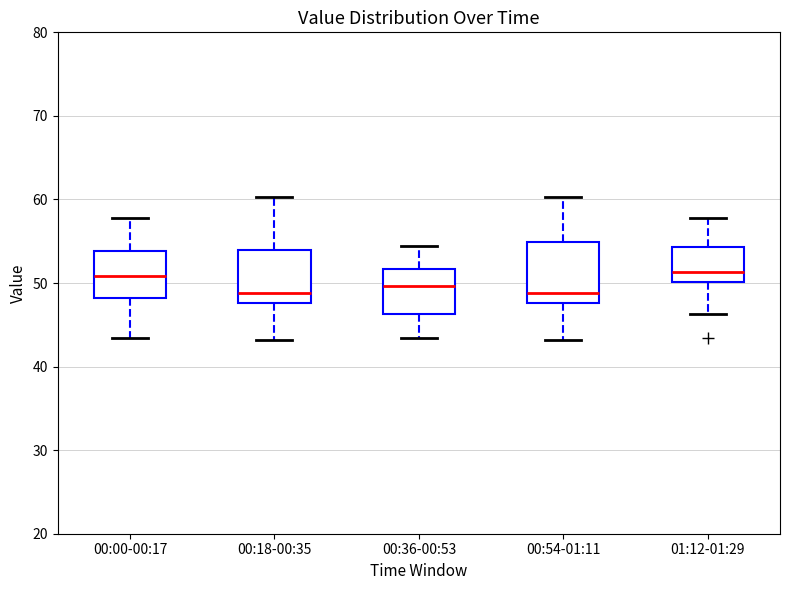

Reading left to right, read every box against the y-axis: the position of its median line, the range the box covers, and the ends of its whiskers. The values are not printed on the chart, so give them approximately, as read against the axis.

00:00-00:17: median 51, box 48 to 54, whiskers 43 to 58
00:18-00:35: median 49, box 48 to 54, whiskers 43 to 60
00:36-00:53: median 50, box 46 to 52, whiskers 43 to 54
00:54-01:11: median 49, box 48 to 55, whiskers 43 to 60
01:12-01:29: median 51, box 50 to 54, whiskers 46 to 58